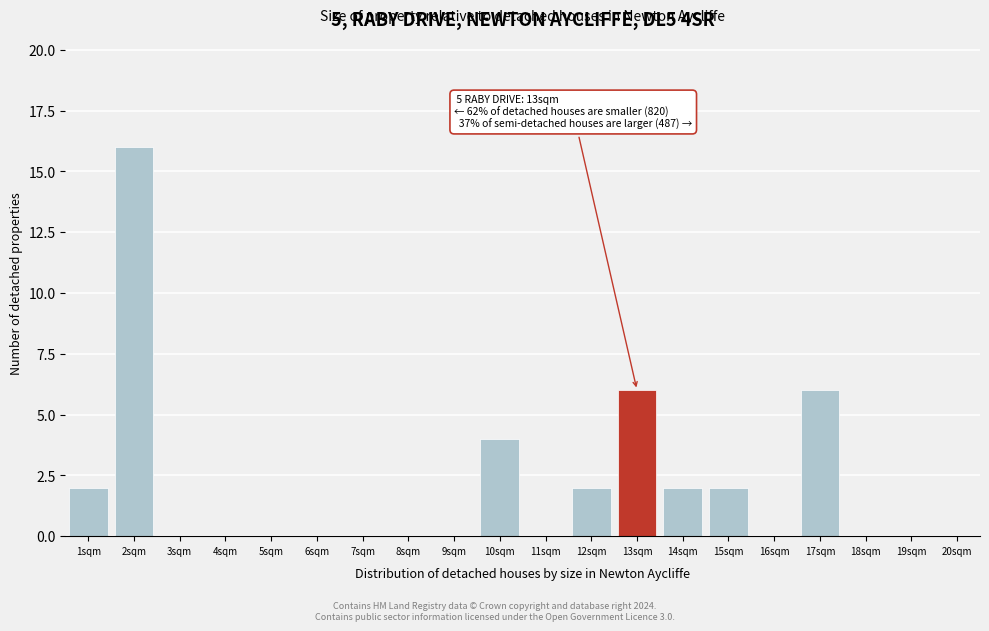

Which range on the x-axis has the tallest bar?

1.5 to 2.5